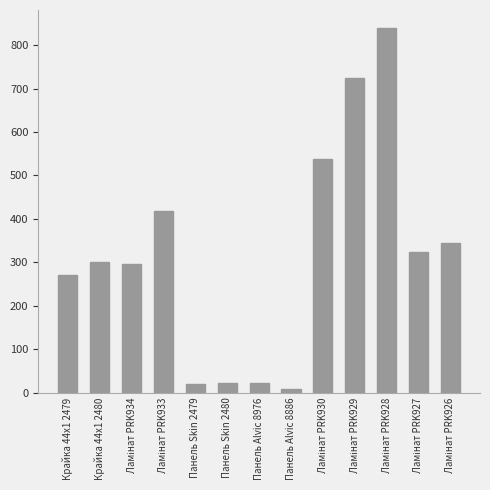

How many series are shown in this chart?

1